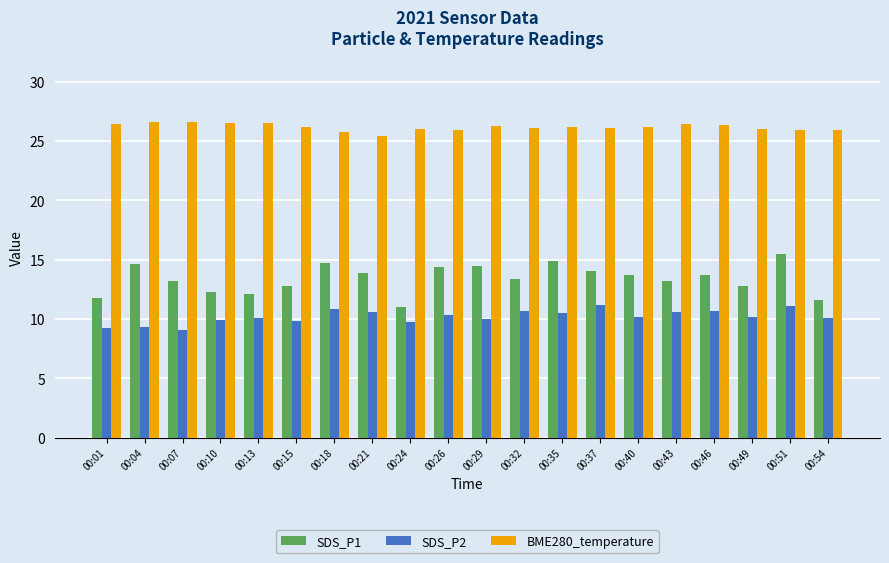

Is it true that SDS_P2 equals 4.2 at 00:43?

False